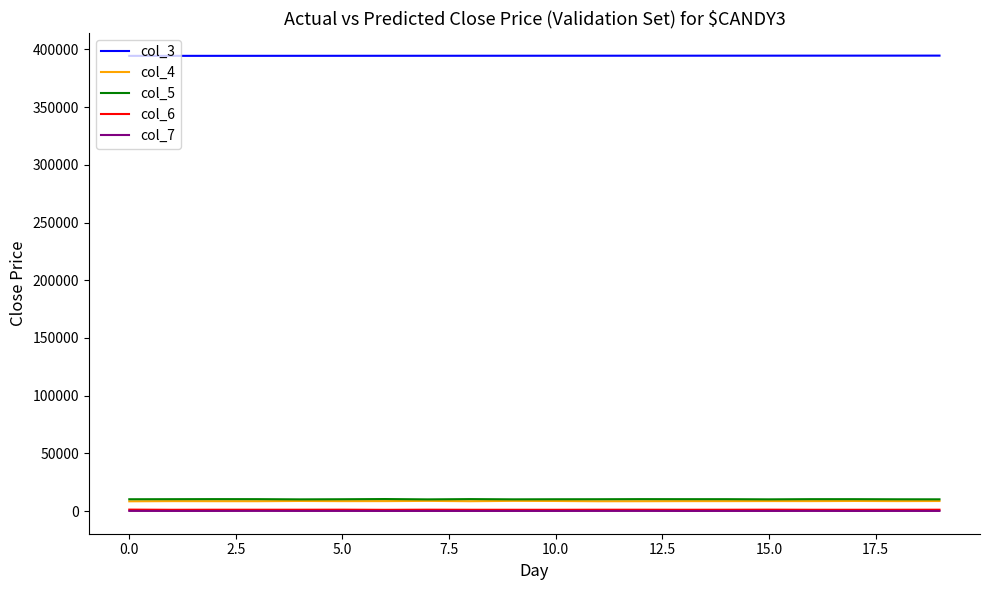

What are all the series names shown in the legend?

col_3, col_4, col_5, col_6, col_7